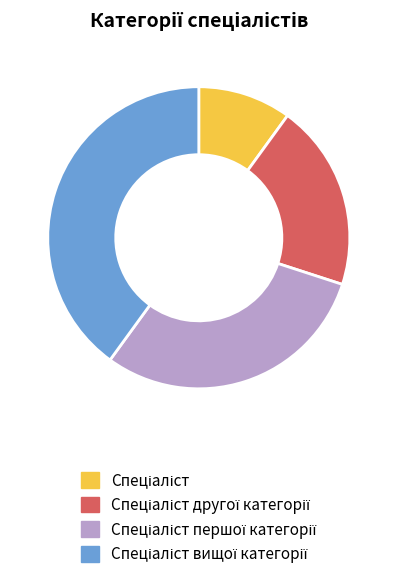

Is there a majority slice in this chart?

No